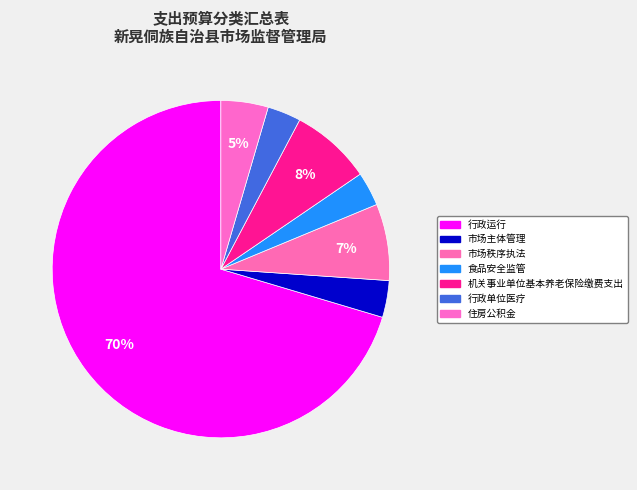

To the nearest percent, what portion does 市场秩序执法 represent?

7%